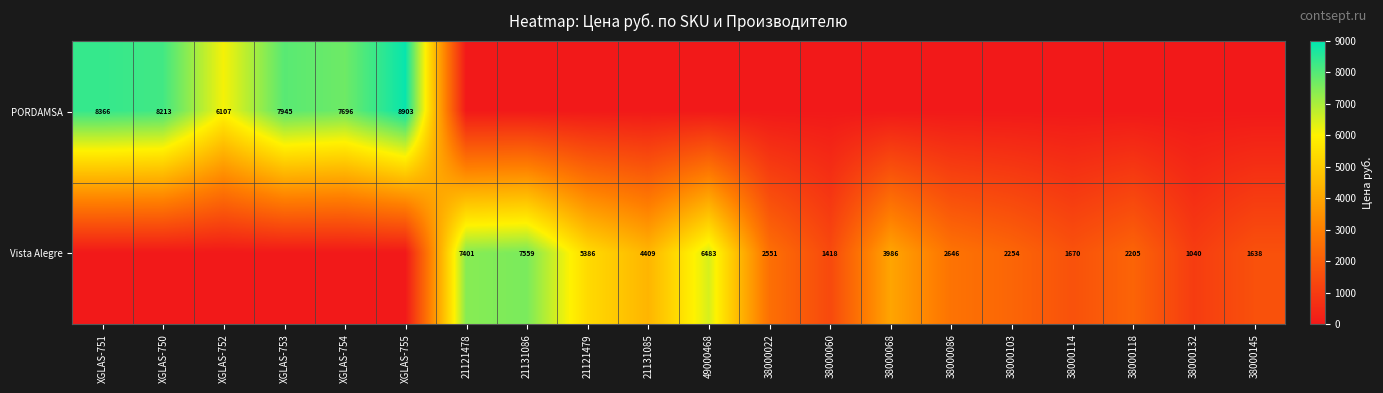

What is the sum of the Vista Alegre values at 21121479 and 49000468?

11869